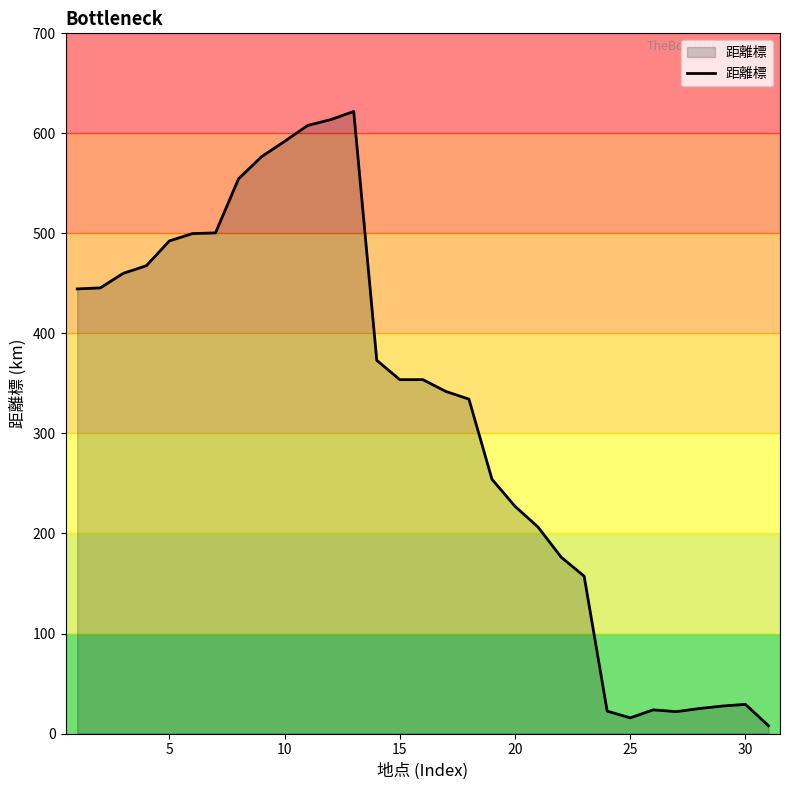

What is the maximum value shown in the chart?

621.9